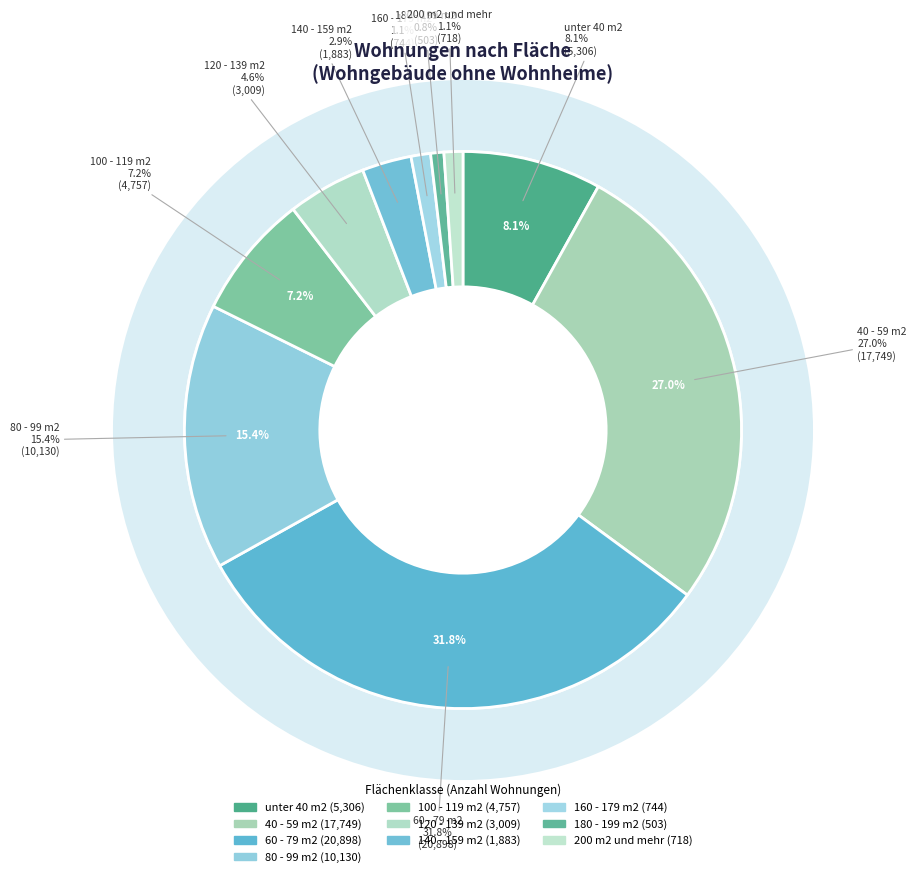

How many segments does this pie chart have?

10